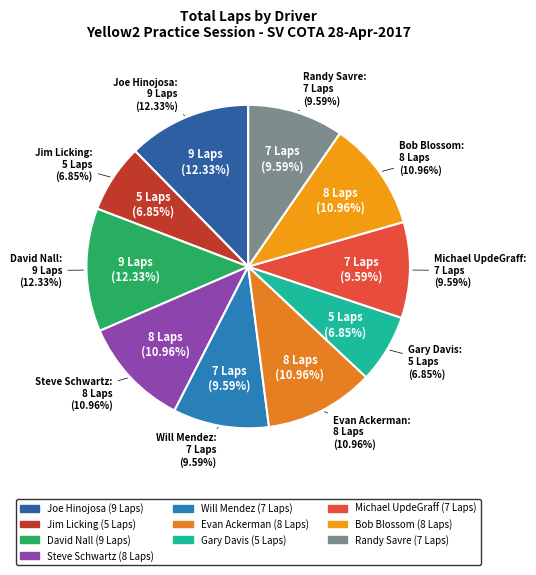

What percentage do Randy Savre and Steve Schwartz together represent?

20.5%